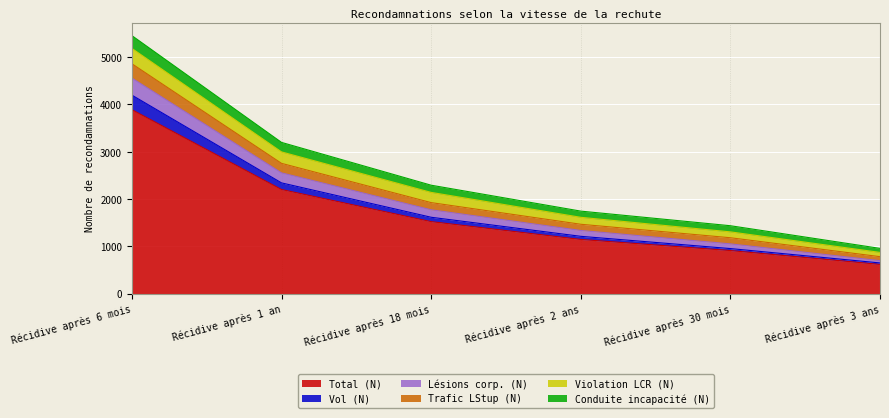

Is the value of Lésions corp. (N) at Récidive après 2 ans greater than the value of Trafic LStup (N) at Récidive après 3 ans?

Yes